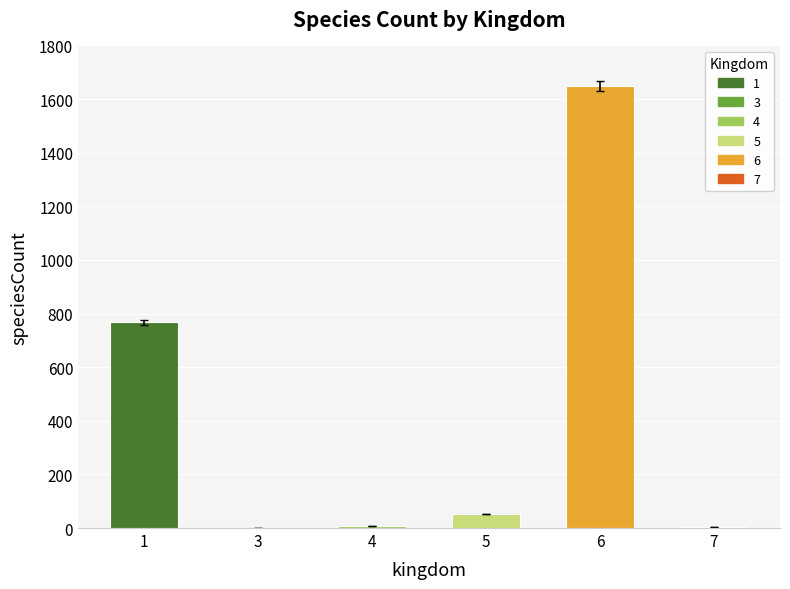

Is it true that the value at 5 is 53?

True